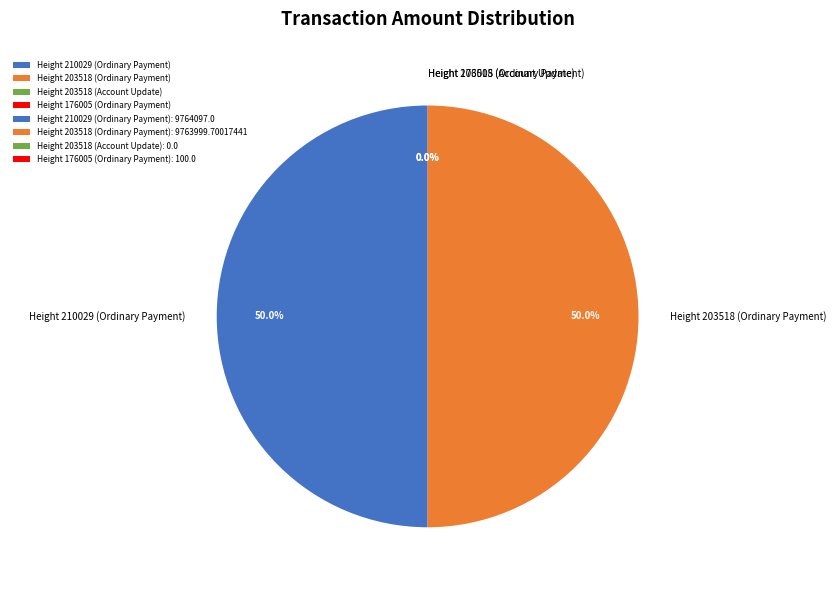

Which slice is the smallest?

Height 203518 (Account Update)